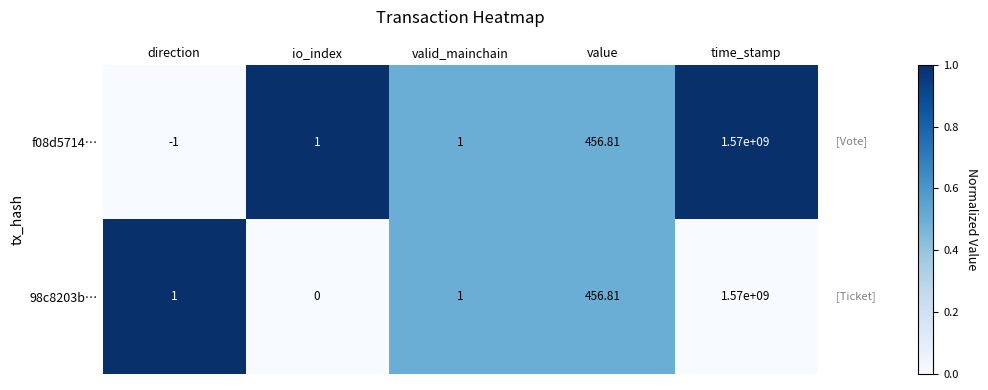

How many values in the 98c8203b… series are below 1?

1